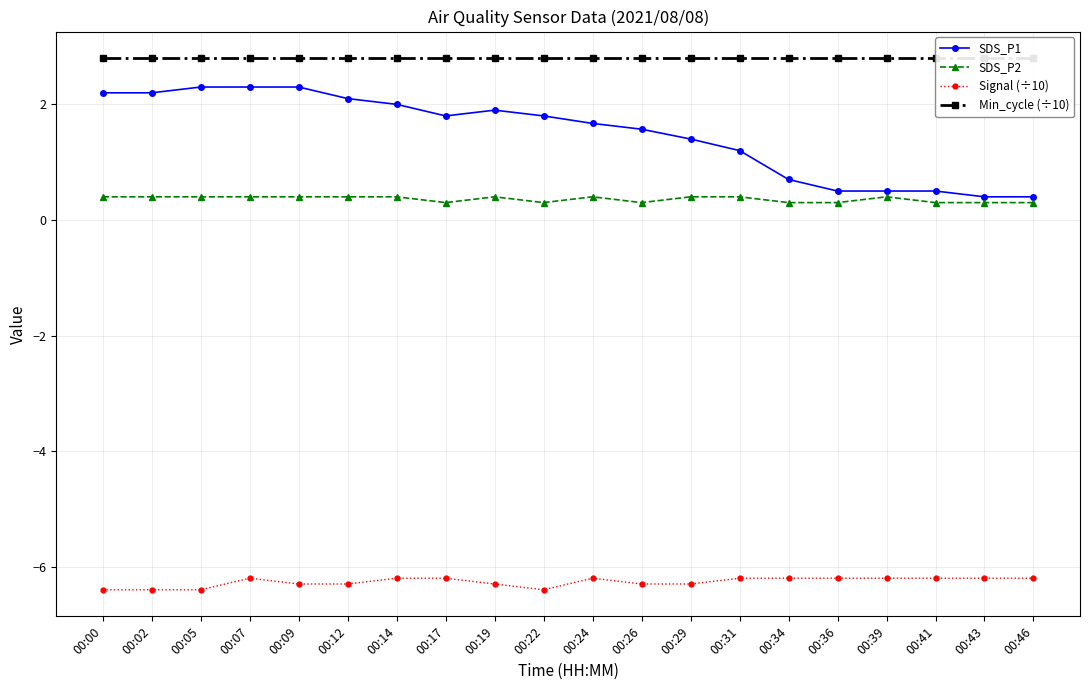

What is the value of the SDS_P1 point at the 15th from the left?

0.7